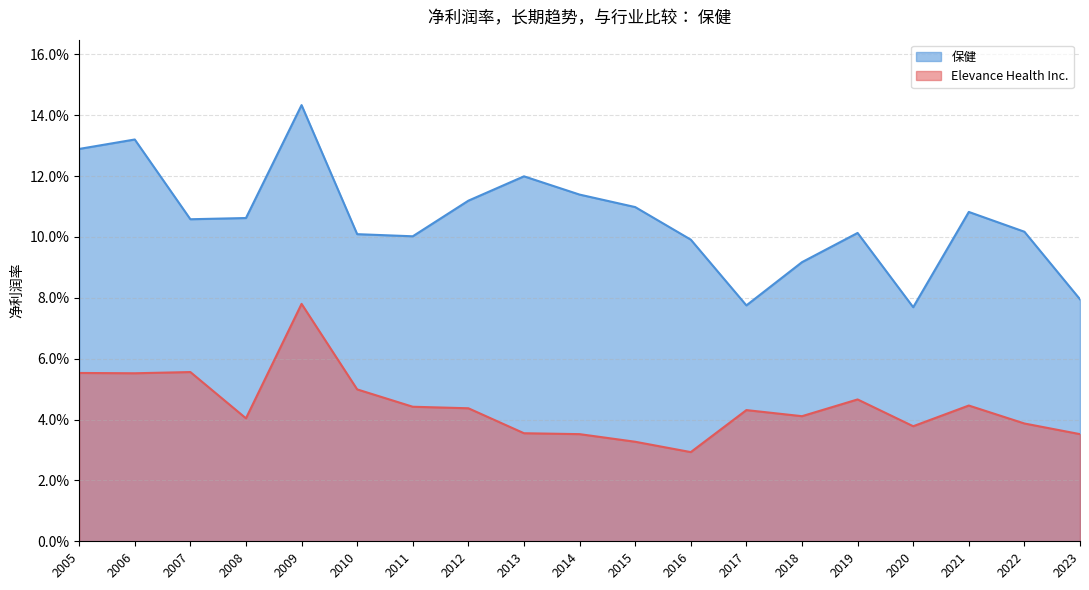

What are all the series names shown in the legend?

保健, Elevance Health Inc.